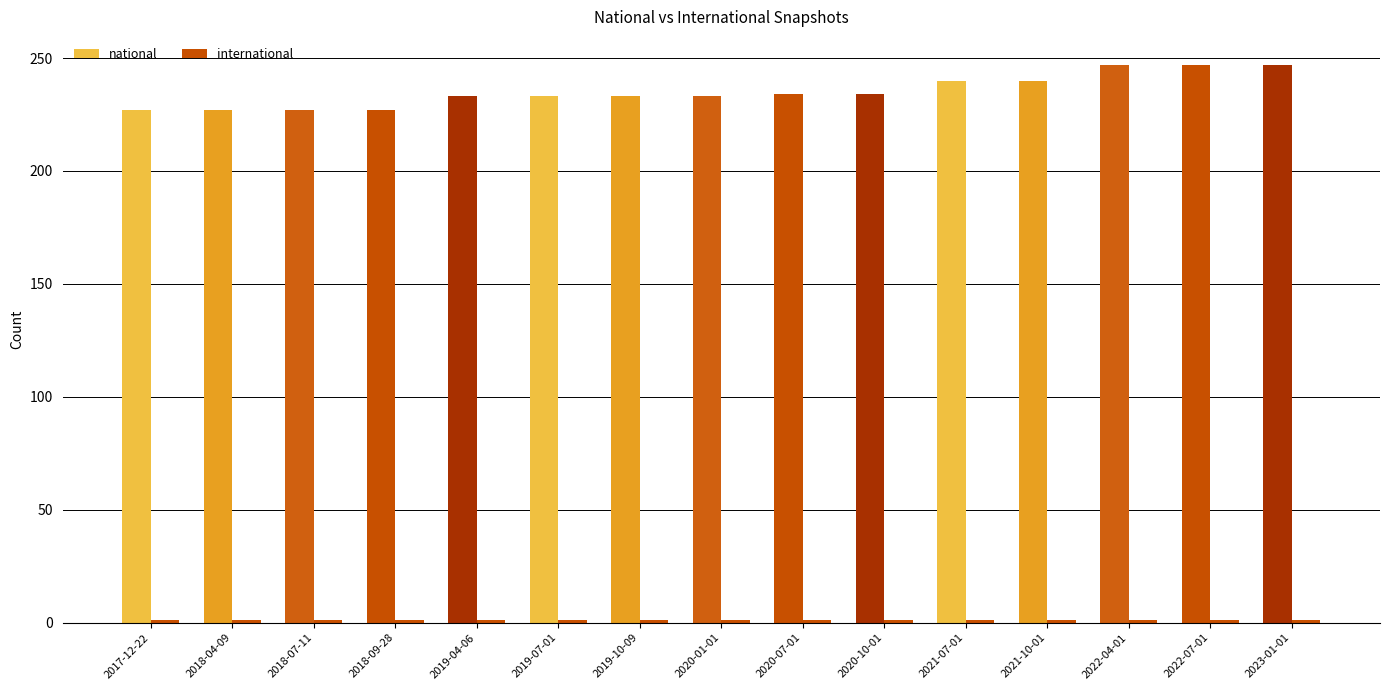

What is the difference between the highest and lowest values at 2022-04-01?

246